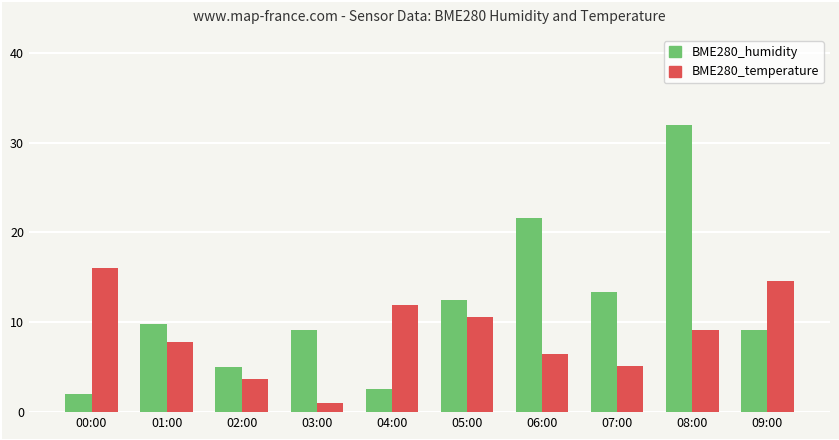

Is it true that BME280_humidity equals 6.8 at 05:00?

False